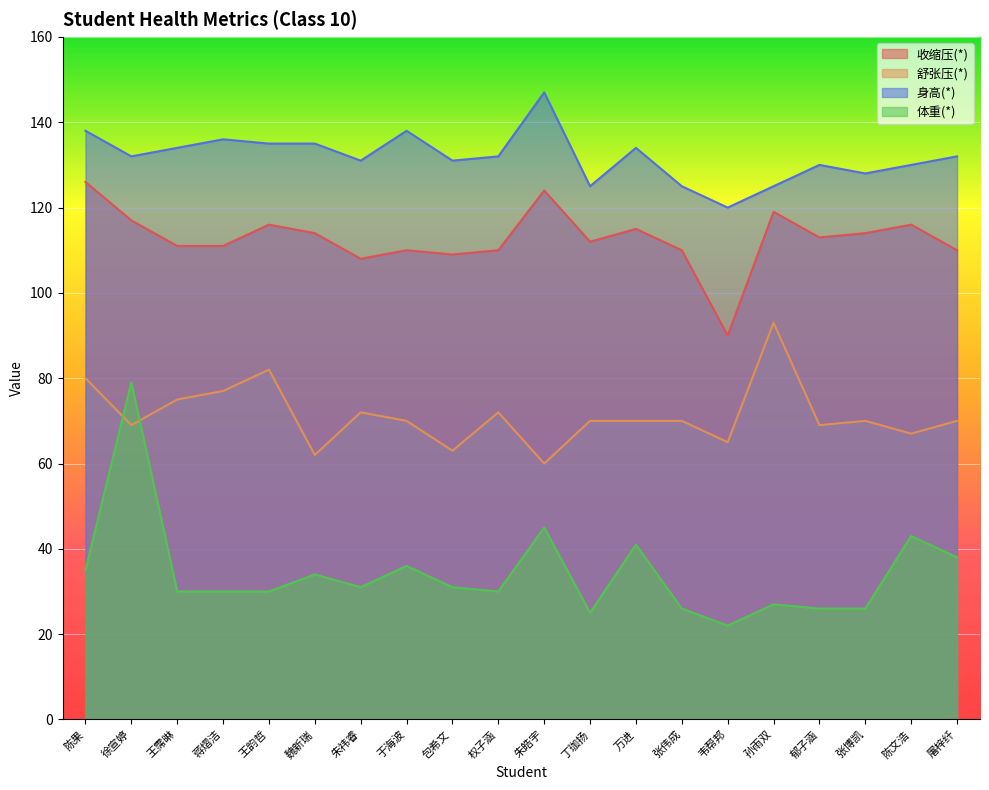

True or false: 收缩压(*) has more than 1 interior local peaks.

True